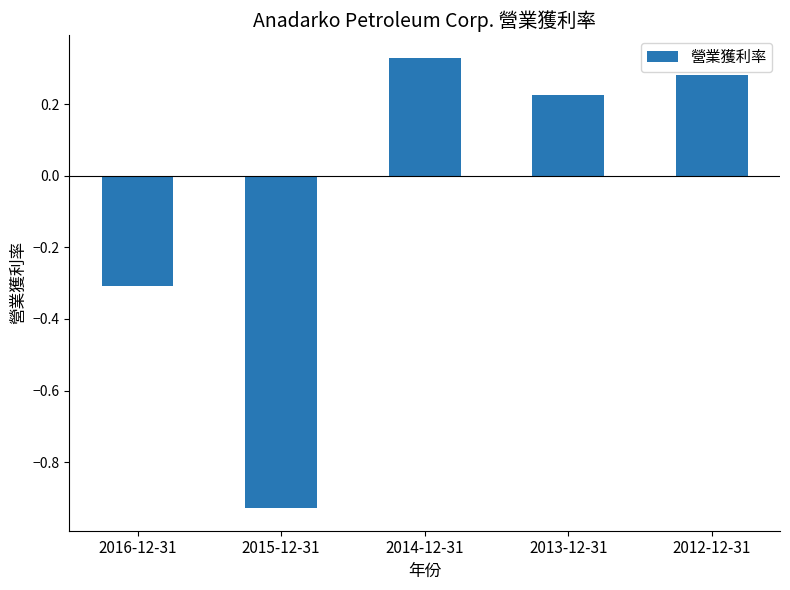

How many bars are there in total?

5